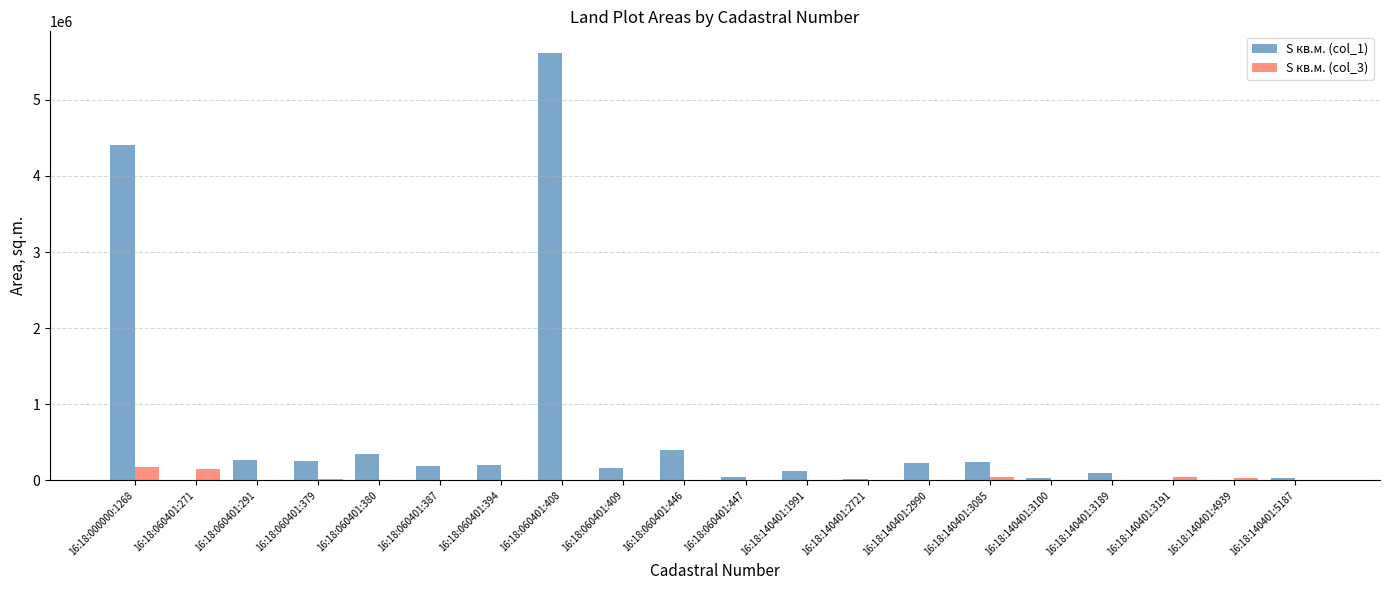

Are the bars horizontal?

No